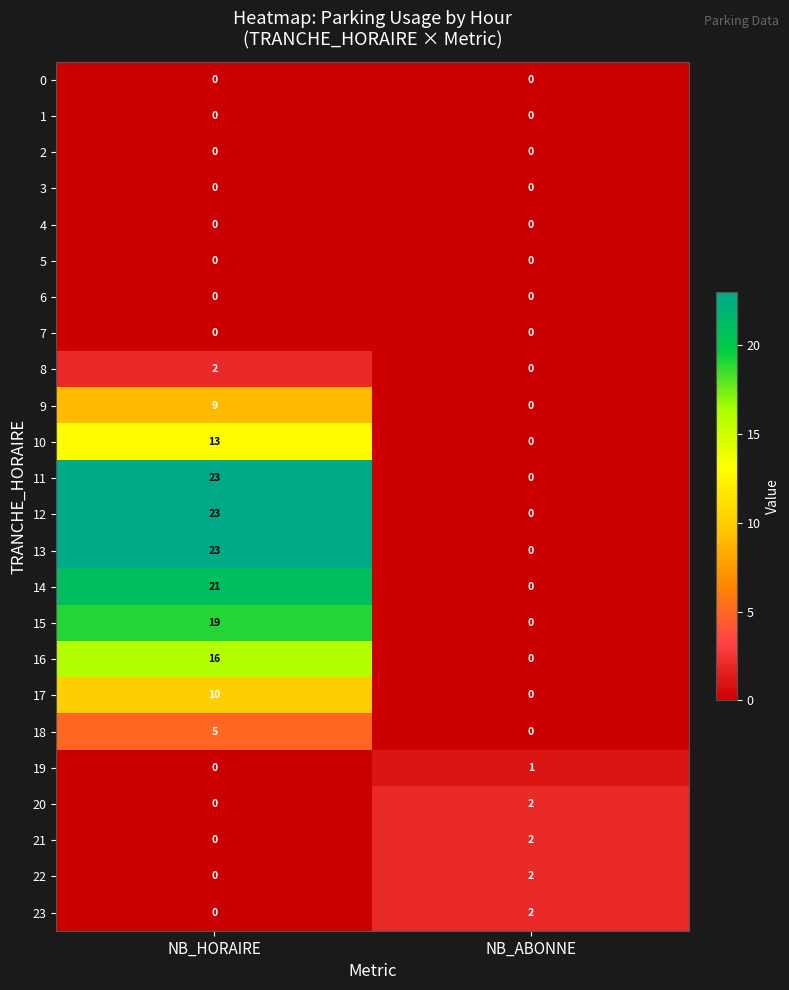

At which category is the sum across all series the highest?

NB_HORAIRE